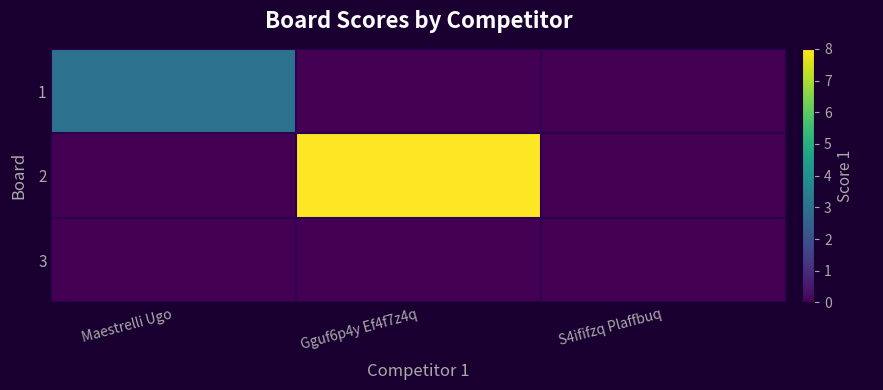

Between S4ififzq Plaffbuq and Maestrelli Ugo, which is larger?

Maestrelli Ugo